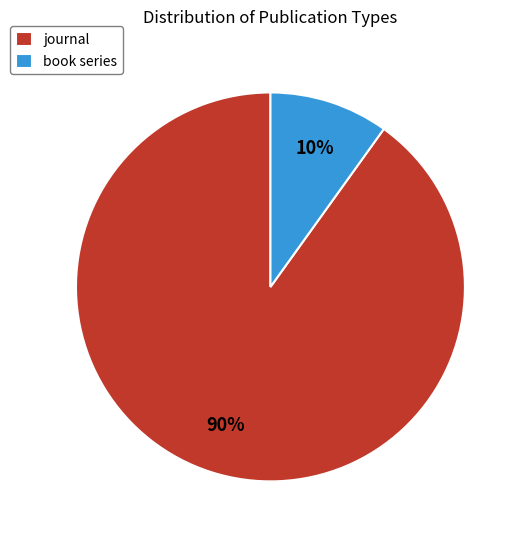

To the nearest percent, what percentage of the pie is book series?

10%